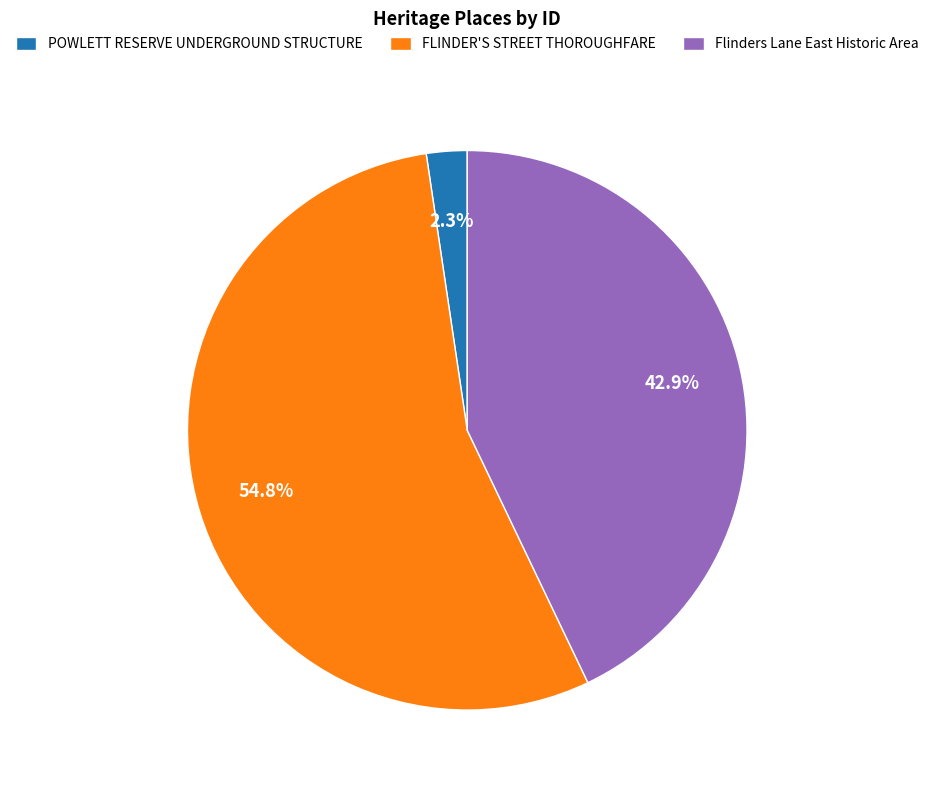

Which slice is the smallest?

POWLETT RESERVE UNDERGROUND STRUCTURE